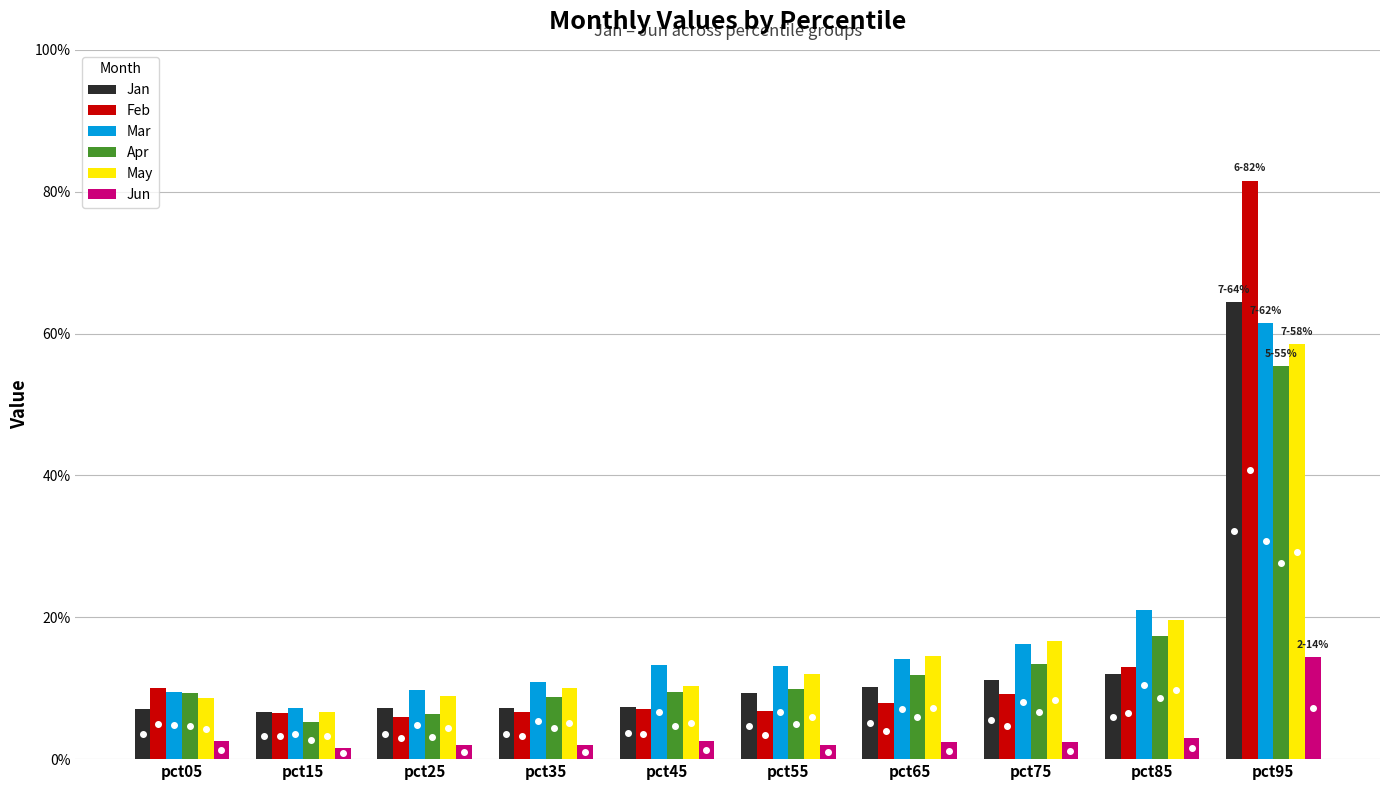

What are all the series names shown in the legend?

Jan, Feb, Mar, Apr, May, Jun